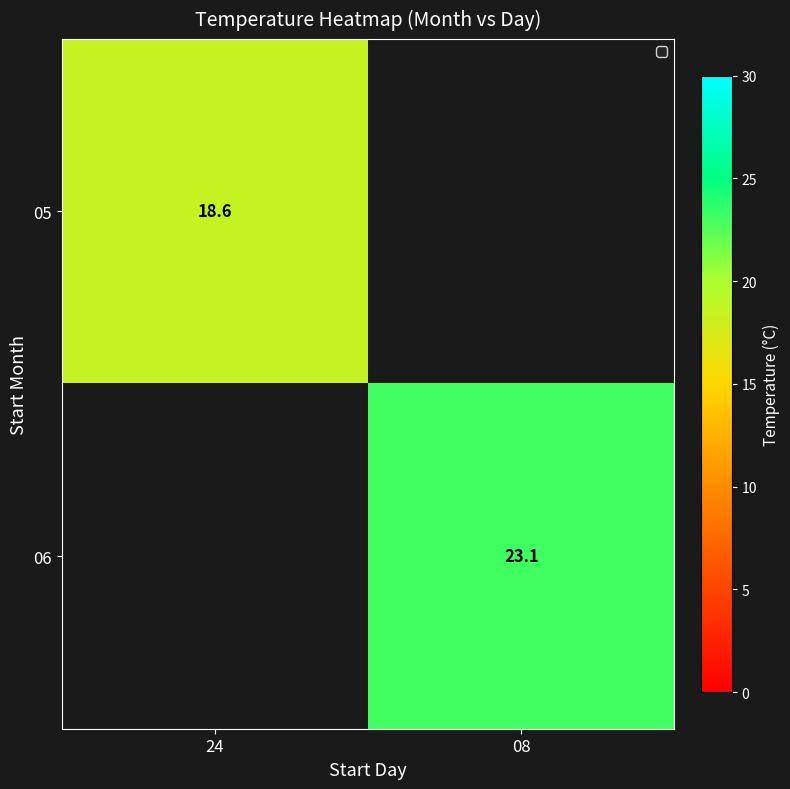

Is it true that 05 equals 30.9 at 24?

False